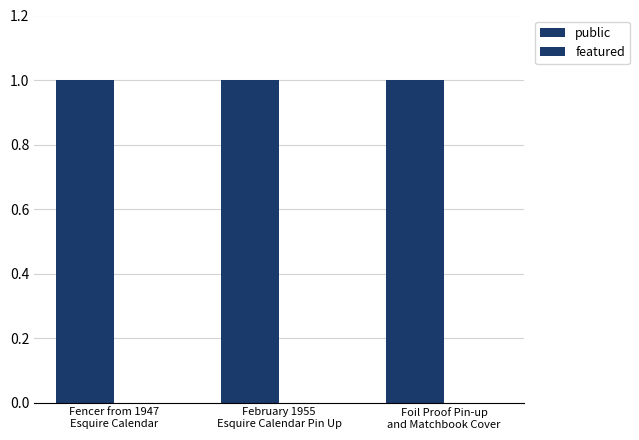

Rank the series at Foil Proof Pin-up
and Matchbook Cover from lowest to highest value.

featured, public